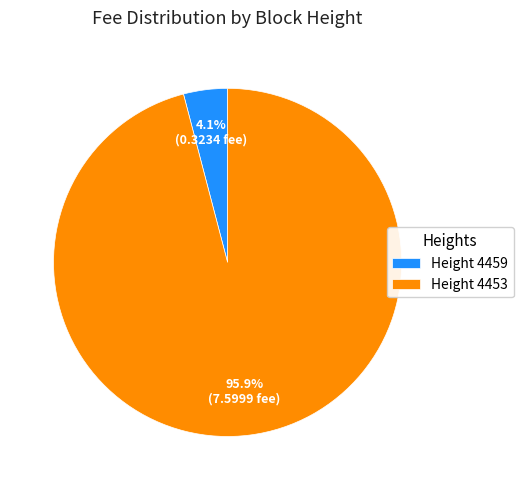

To the nearest percent, what is the difference between the largest and smallest slice percentages?

92%